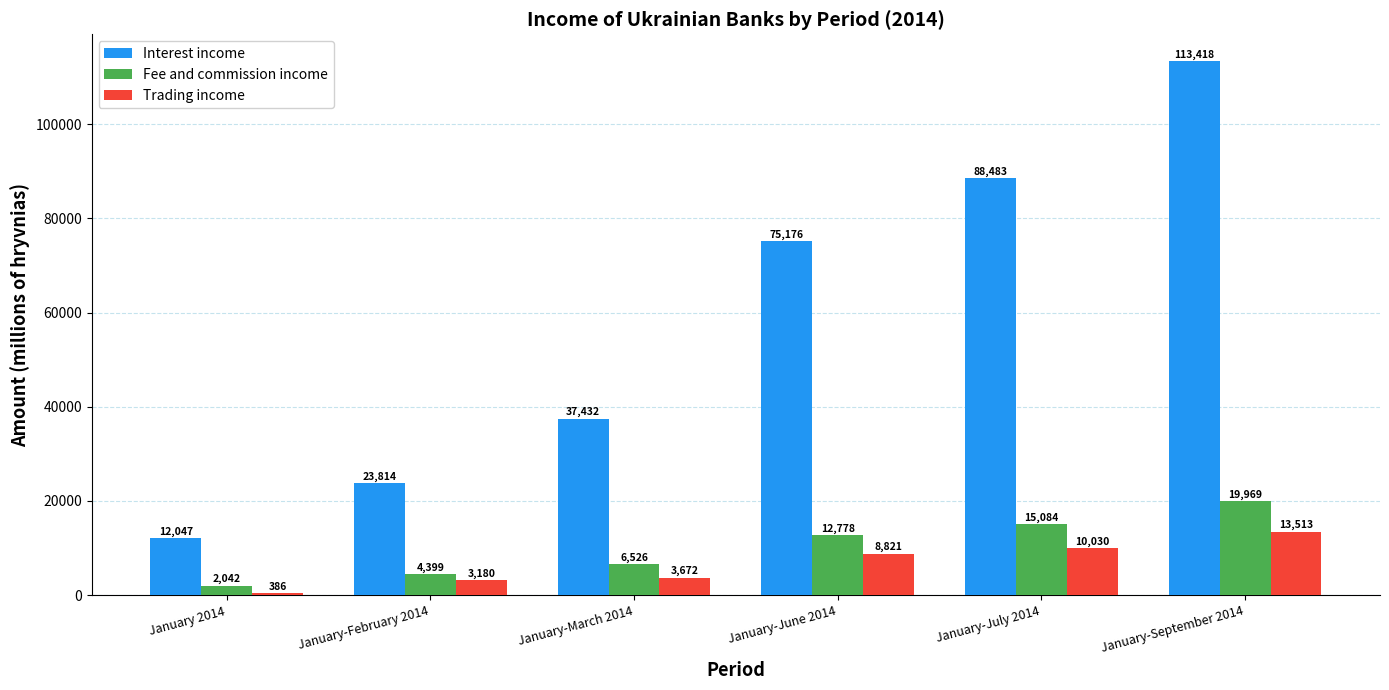

How many values in the Trading income series are below 8821?

3